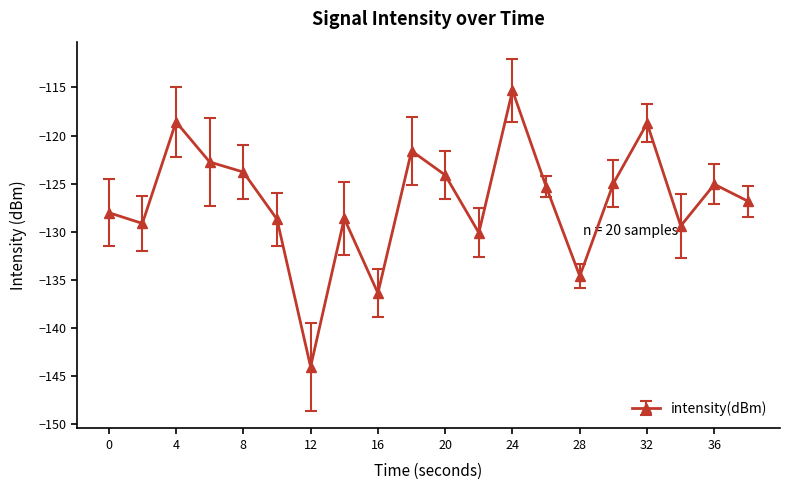

What is the value of the 14th point from the left?

-125.3